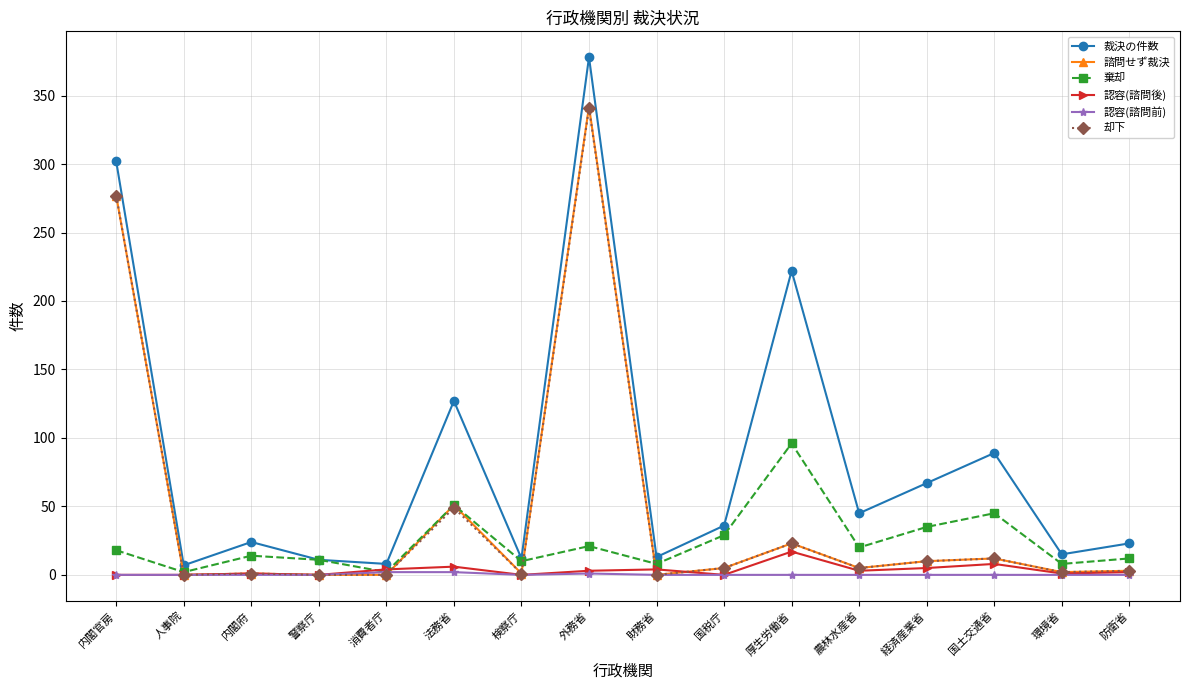

What value does the 認容(諮問後) series have at 厚生労働省?

17